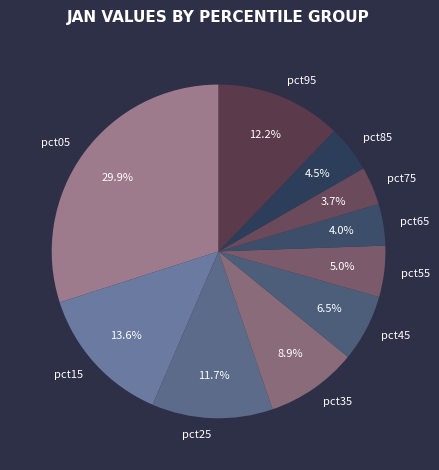

To the nearest percent, what portion does pct25 represent?

12%